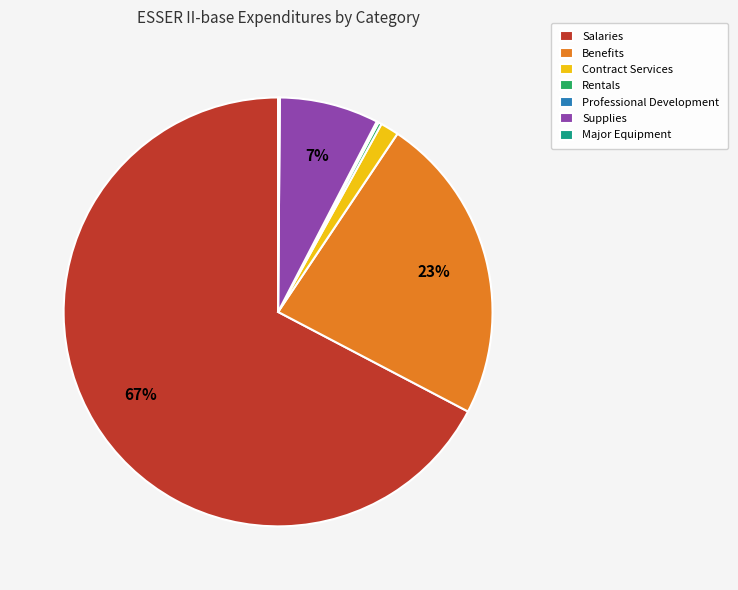

Is it true that Contract Services is 1% of the pie?

True